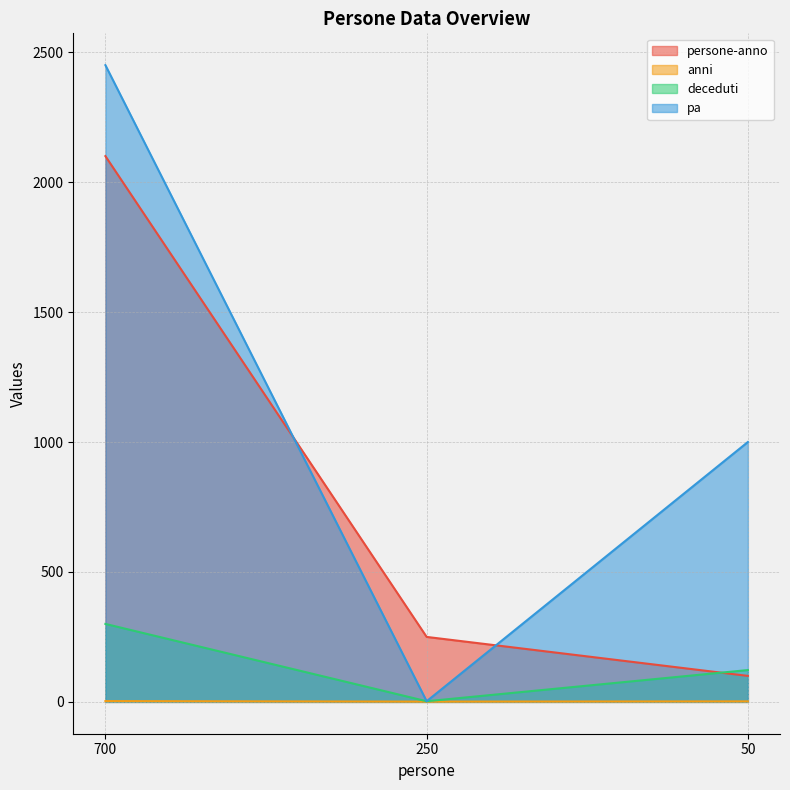

What is the approximate value of pa at 250?

2.5